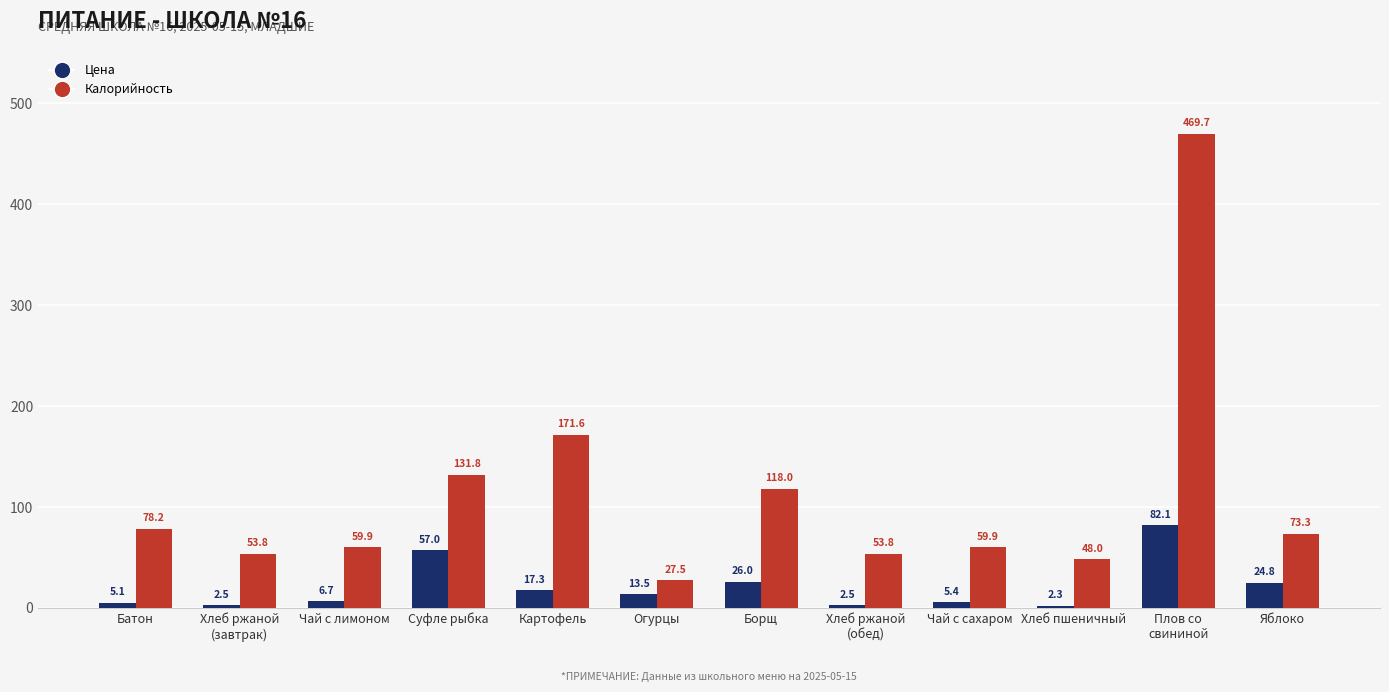

Which series has the largest total across all categories?

Калорийность